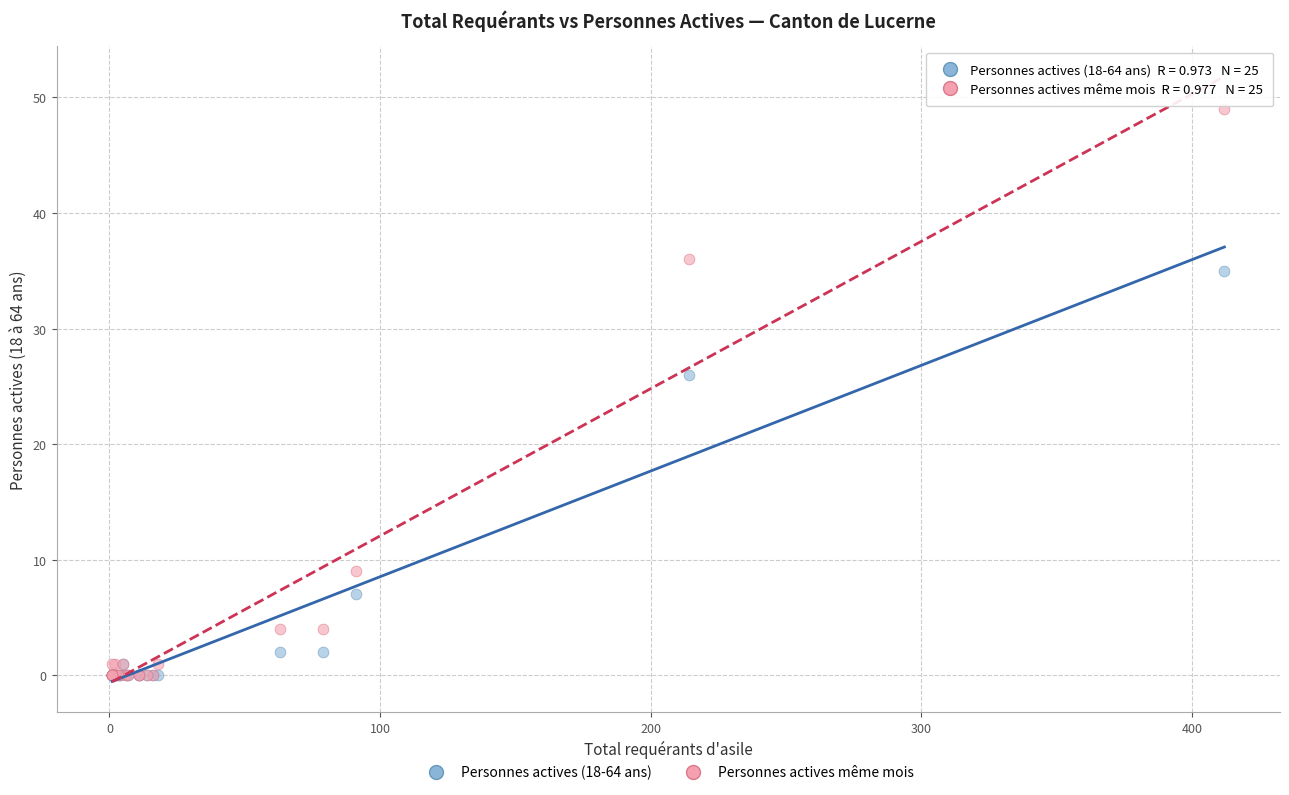

Which series has the largest Y range (max minus min)?

Personnes actives même mois